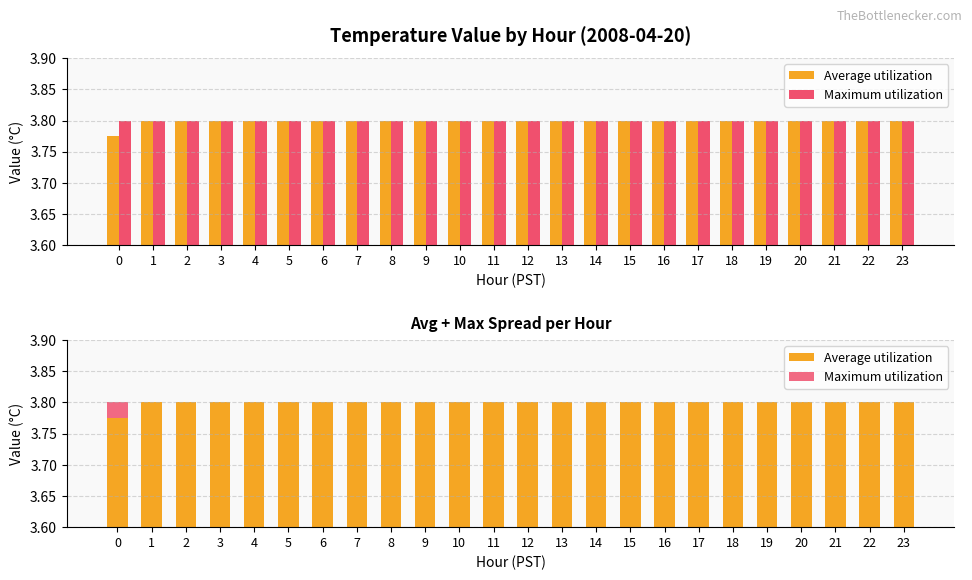

Between 11 and 15, which is larger?

11